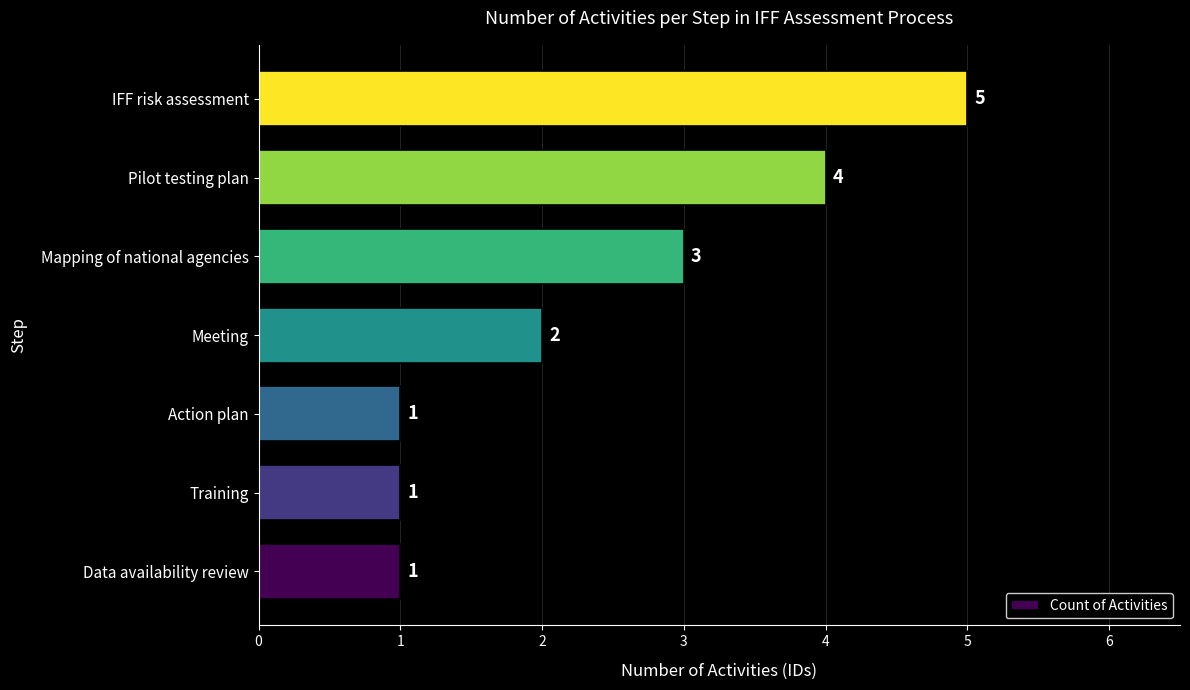

Reading bottom to top, list all the values displayed in this chart.

Data availability review=1	Training=1	Action plan=1	Meeting=2	Mapping of national agencies=3	Pilot testing plan=4	IFF risk assessment=5